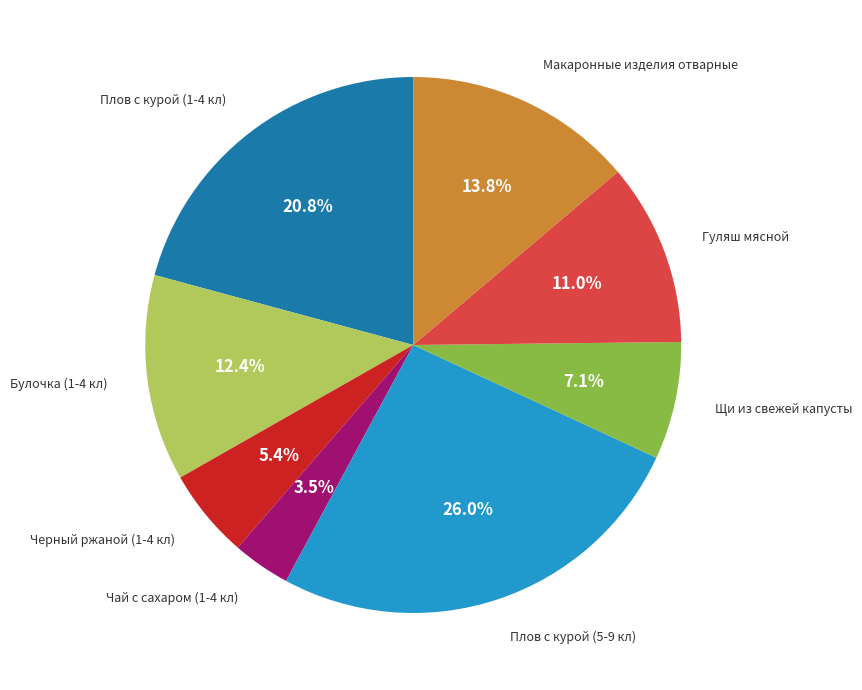

Does any single category account for the majority?

No